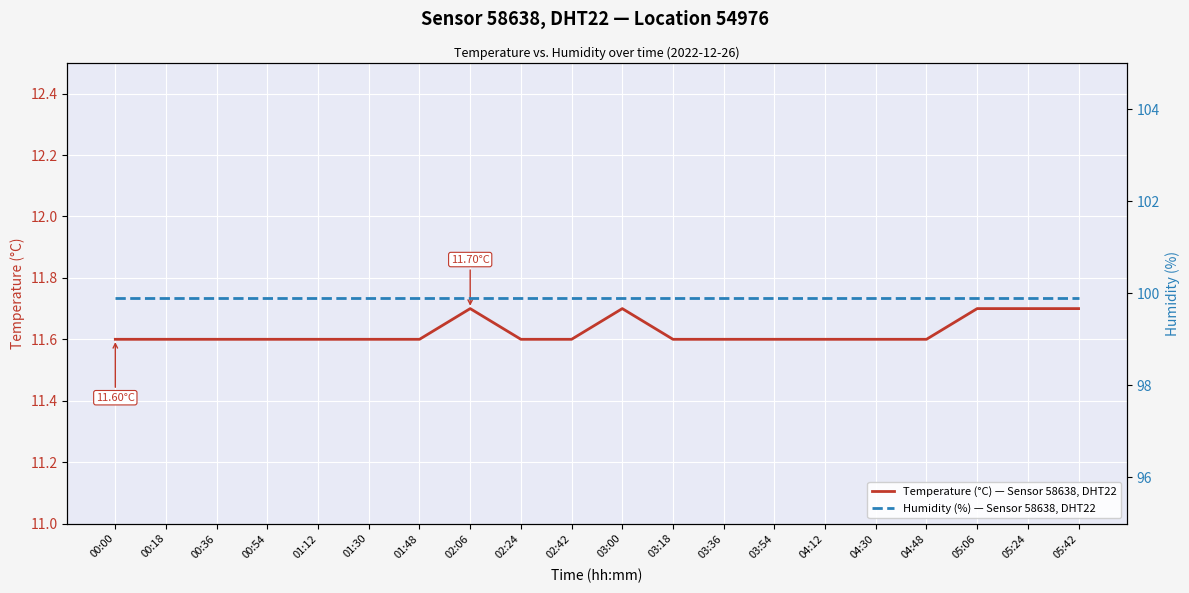

Reading right to left, what are all the values shown in this chart?

Temperature (°C) — Sensor 58638, DHT22: 05:42=11.7	05:24=11.7	05:06=11.7	04:48=11.6	04:30=11.6	04:12=11.6	03:54=11.6	03:36=11.6	03:18=11.6	03:00=11.7	02:42=11.6	02:24=11.6	02:06=11.7	01:48=11.6	01:30=11.6	01:12=11.6	00:54=11.6	00:36=11.6	00:18=11.6	00:00=11.6
Humidity (%) — Sensor 58638, DHT22: 05:42=99.9	05:24=99.9	05:06=99.9	04:48=99.9	04:30=99.9	04:12=99.9	03:54=99.9	03:36=99.9	03:18=99.9	03:00=99.9	02:42=99.9	02:24=99.9	02:06=99.9	01:48=99.9	01:30=99.9	01:12=99.9	00:54=99.9	00:36=99.9	00:18=99.9	00:00=99.9